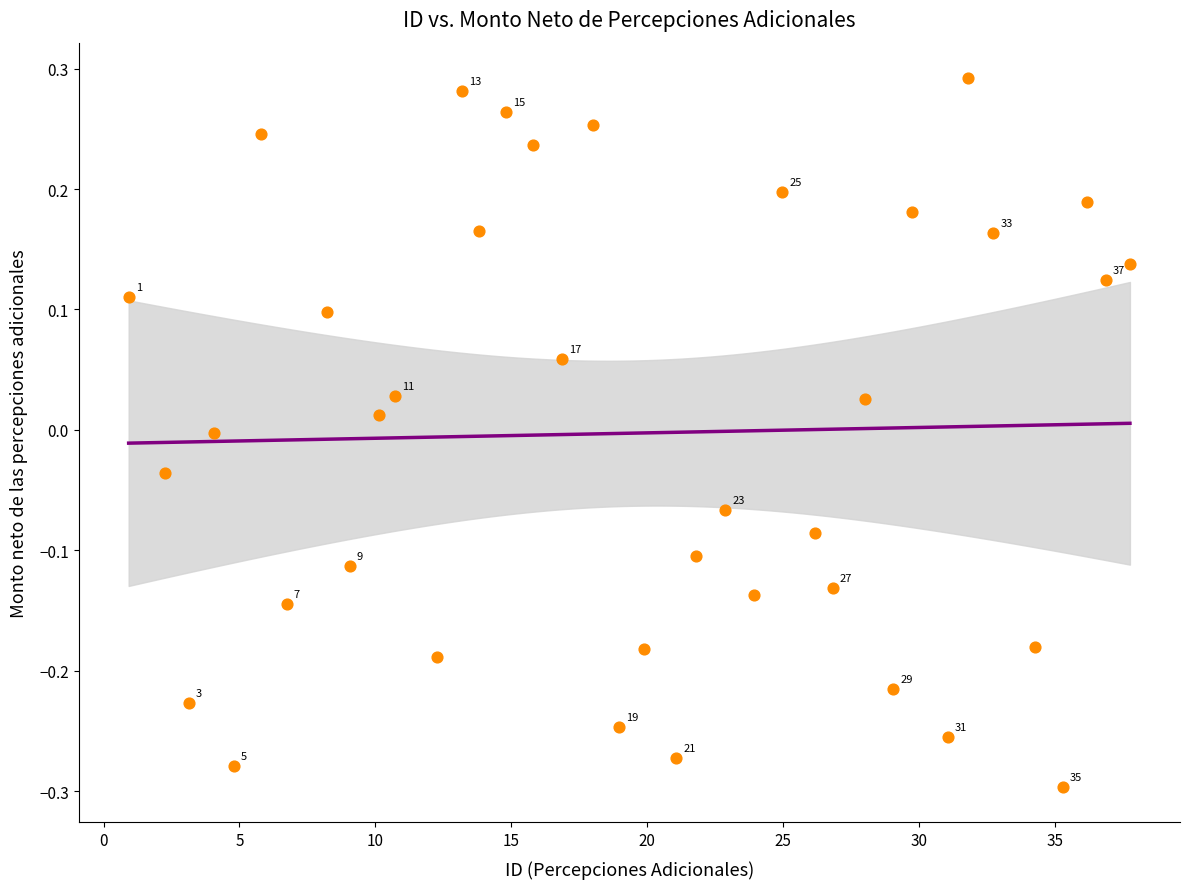

What is the range of X values (max minus min)?

36.8